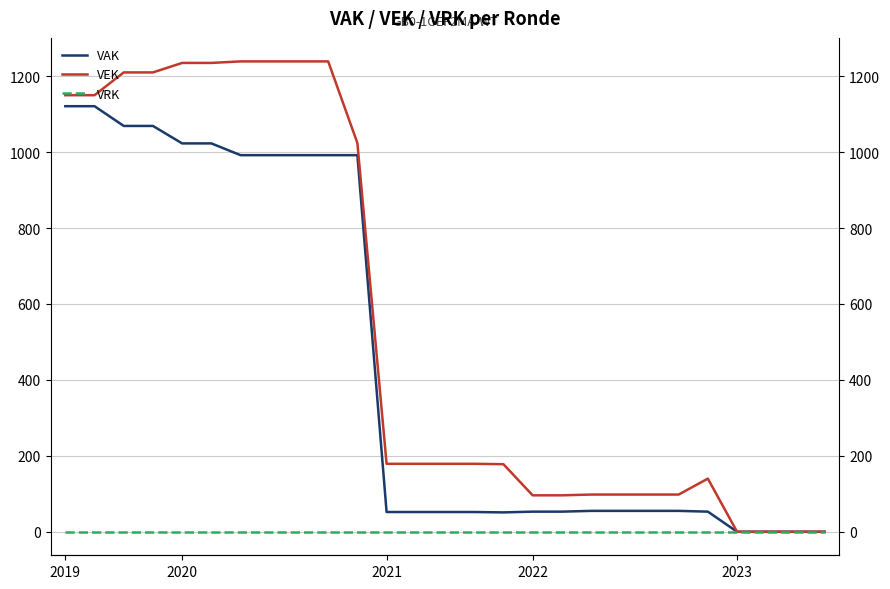

The value of VRK at 25 is 0. True or false?

True